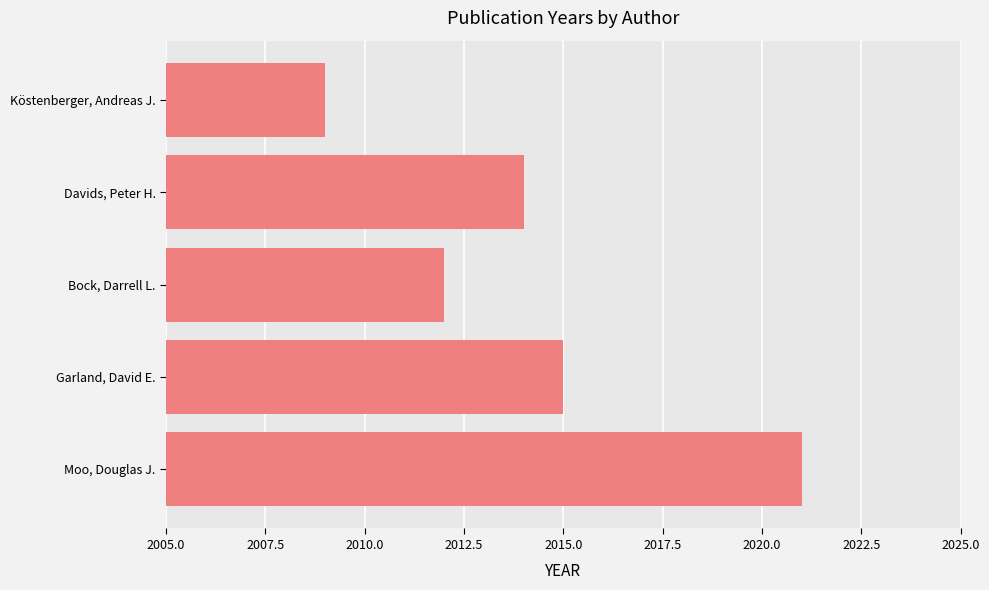

What is the change in value from Köstenberger, Andreas J. to Bock, Darrell L.?

+3